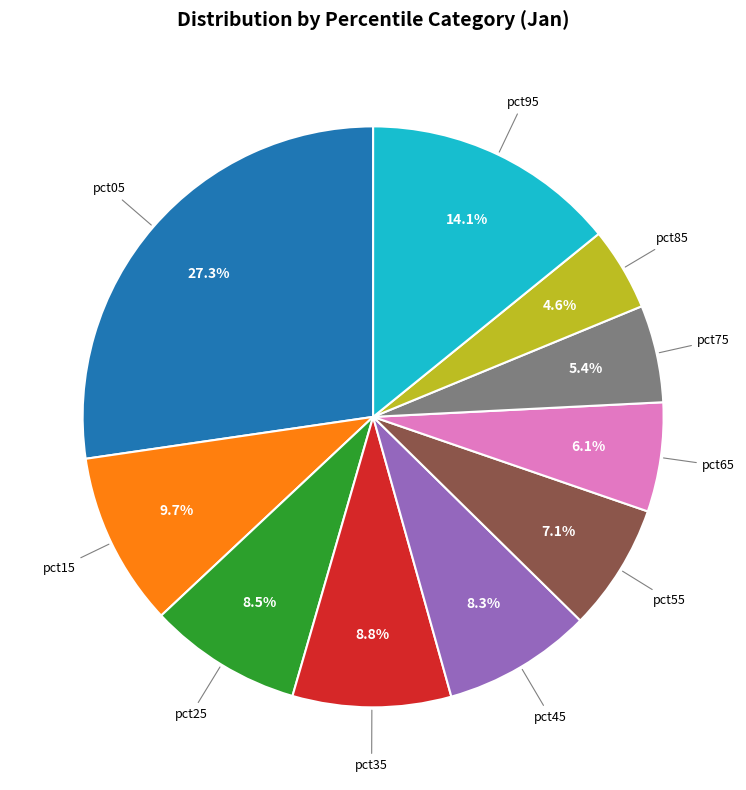

How many slices are in this pie chart?

10